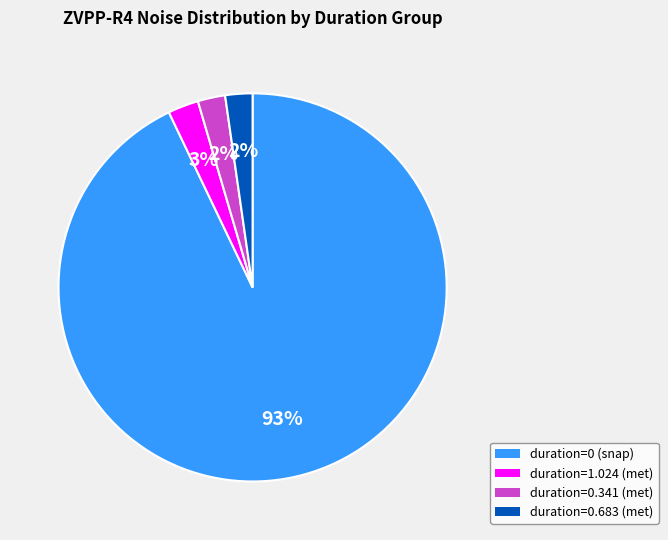

To the nearest percent, what percentage of the pie is duration=0 (snap)?

93%